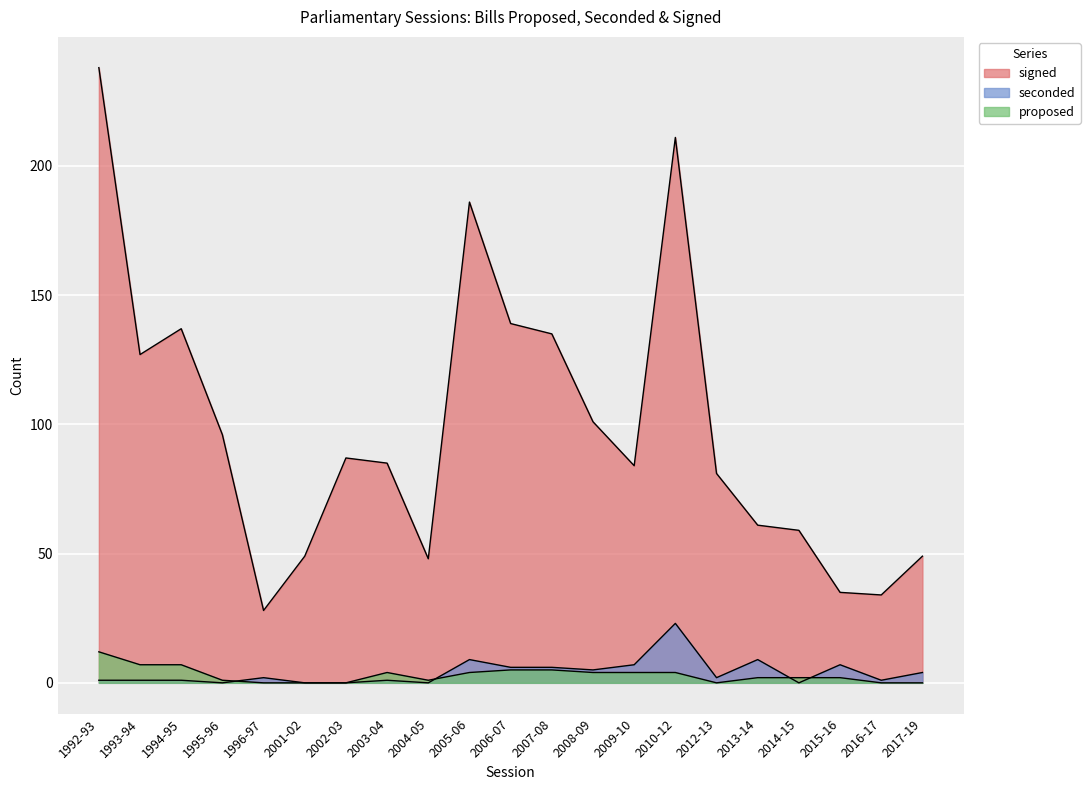

How many positive values does the seconded series have?

16